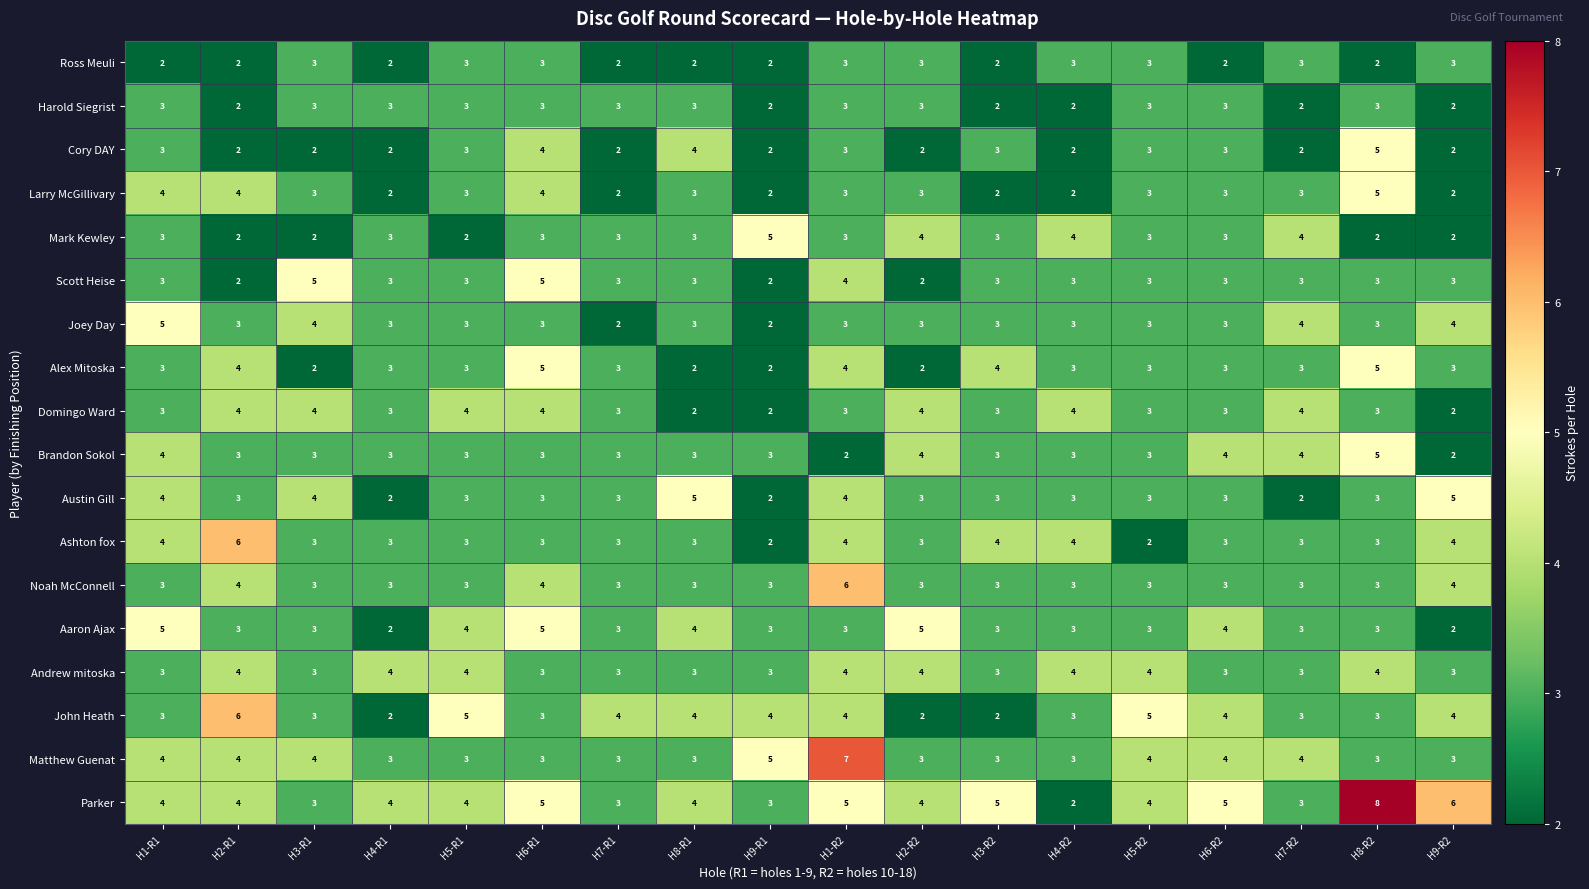

What is the sum of all Scott Heise values?

56